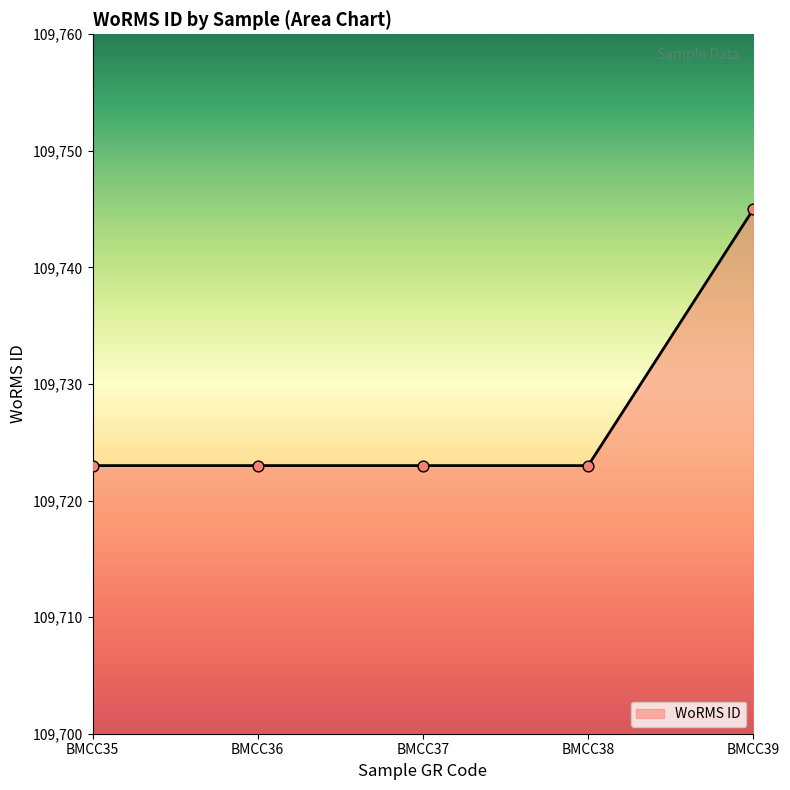

What is the change in value from BMCC37 to BMCC39?

+22